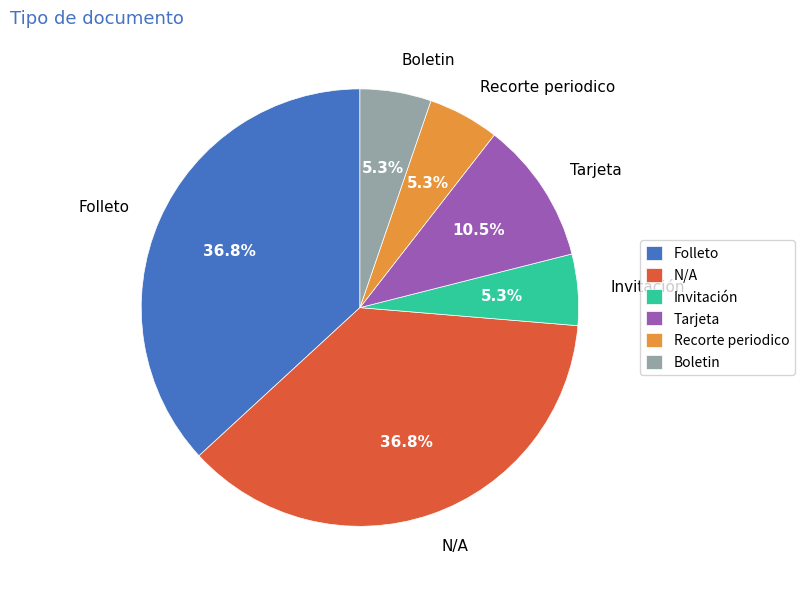

Do Boletin and Recorte periodico together represent more than half of the pie?

No